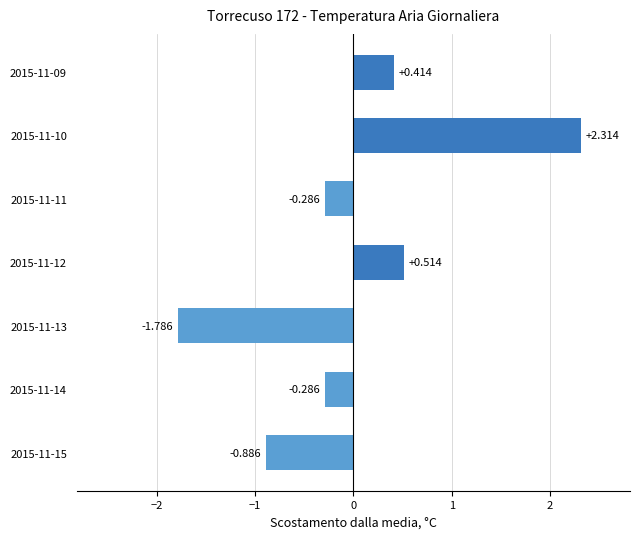

What is the difference between the maximum and minimum values?

4.1